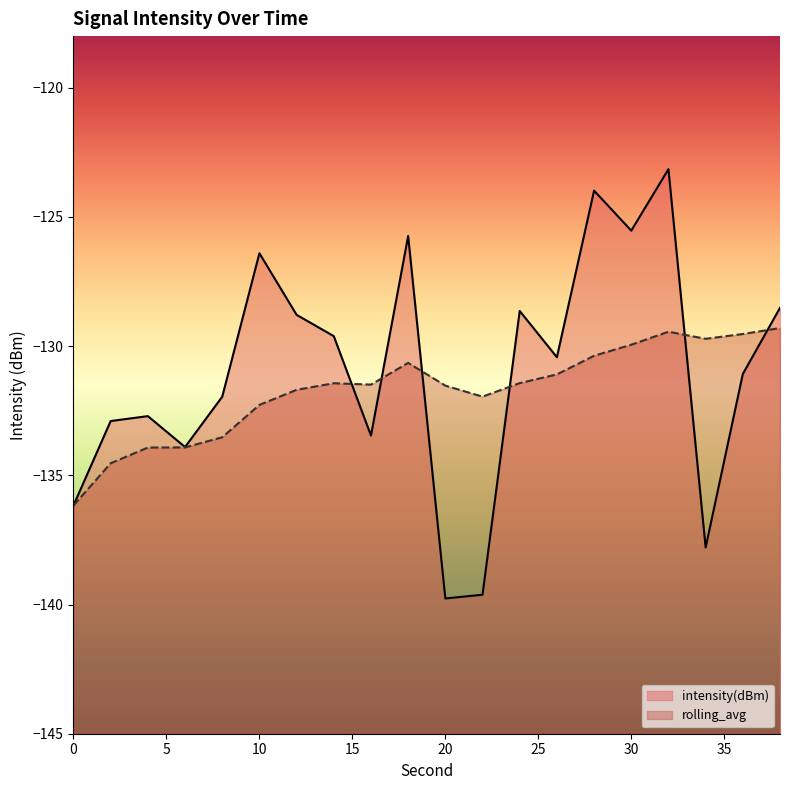

How many data points in intensity(dBm) are less than -130?

11